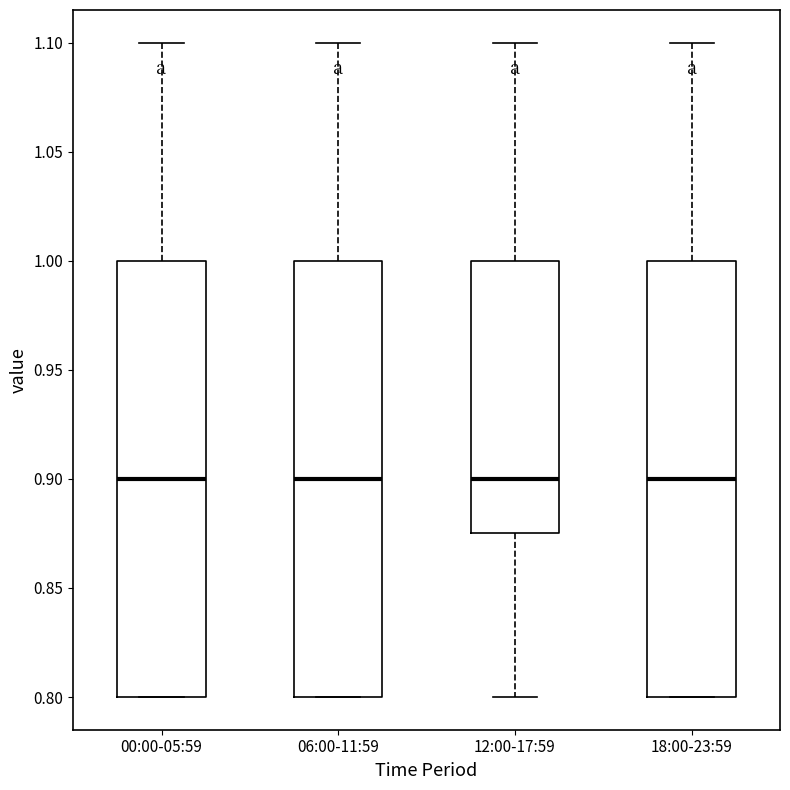

Reading left to right, read every box against the y-axis: the position of its median line, the range the box covers, and the ends of its whiskers. The values are not printed on the chart, so give them approximately, as read against the axis.

00:00-05:59: median 0.900, box 0.800 to 1.000, whiskers 0.800 to 1.100
06:00-11:59: median 0.900, box 0.800 to 1.000, whiskers 0.800 to 1.100
12:00-17:59: median 0.900, box 0.875 to 1.000, whiskers 0.800 to 1.100
18:00-23:59: median 0.900, box 0.800 to 1.000, whiskers 0.800 to 1.100